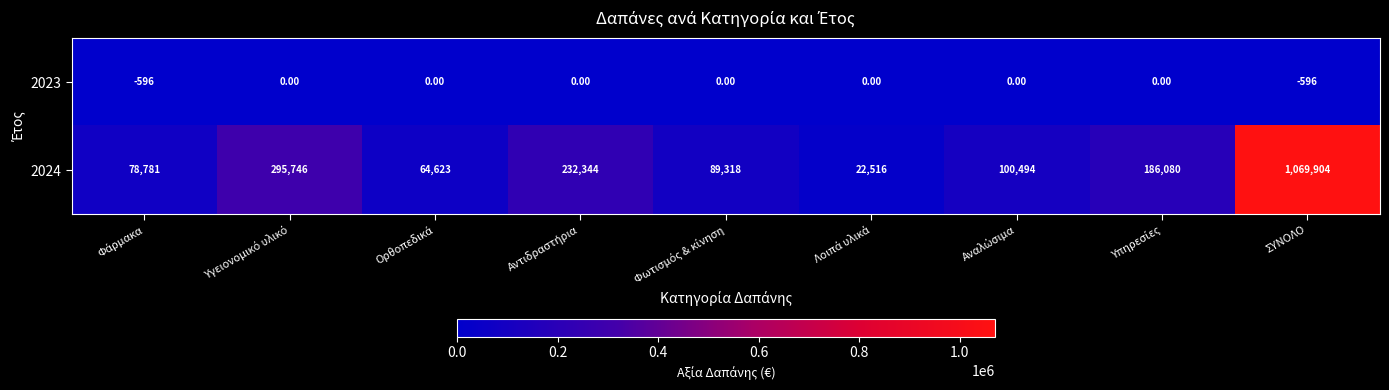

List the series in order of their peak value, lowest first.

2023, 2024